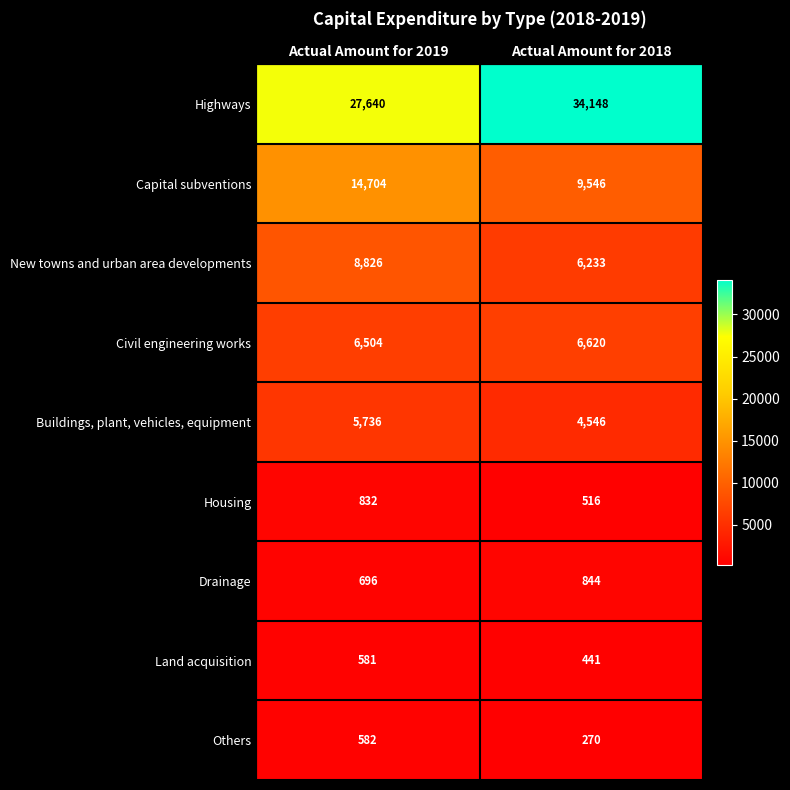

Rank the series at Actual Amount for 2018 from lowest to highest value.

Others, Land acquisition, Housing, Drainage, Buildings, plant, vehicles, equipment, New towns and urban area developments, Civil engineering works, Capital subventions, Highways